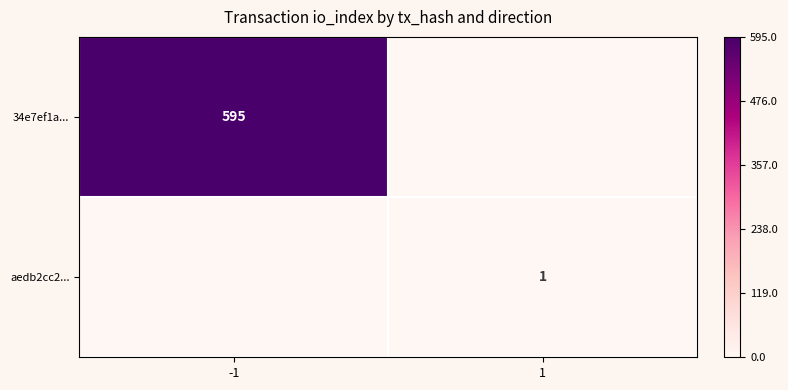

Is it true that 34e7ef1a... equals 595 at -1?

True